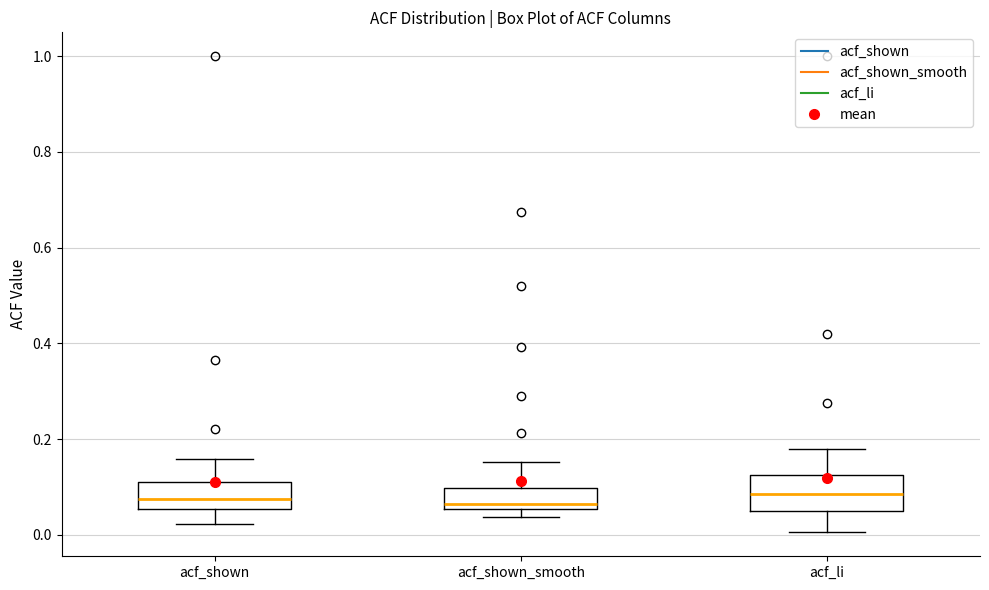

Reading left to right, read every box against the y-axis: the position of its median line, the range the box covers, and the ends of its whiskers. The values are not printed on the chart, so give them approximately, as read against the axis.

acf_shown: median 0.08, box 0.06 to 0.12, whiskers 0.02 to 0.16
acf_shown_smooth: median 0.06 (just above the box's lower edge), box 0.06 to 0.10, whiskers 0.04 to 0.16
acf_li: median 0.08, box 0.04 to 0.12, whiskers 0.00 to 0.18